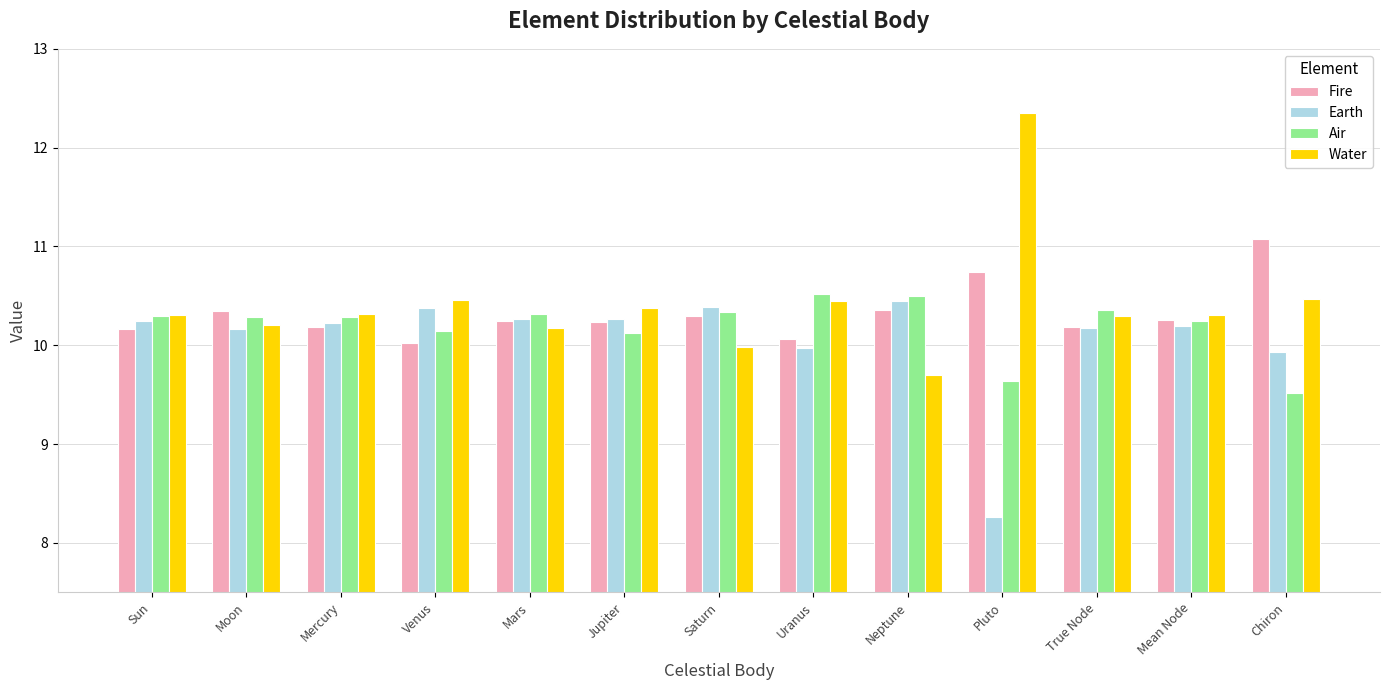

What is the maximum value shown in the chart?

12.3